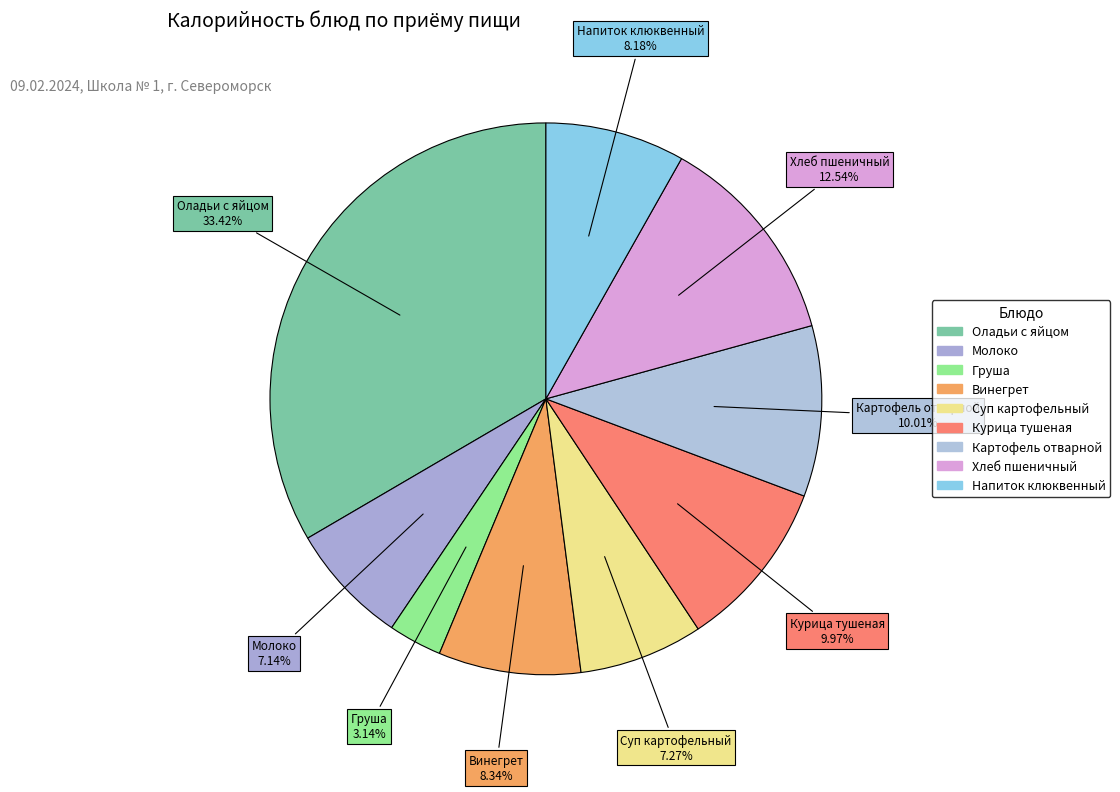

To the nearest percent, what is the average slice percentage?

11%